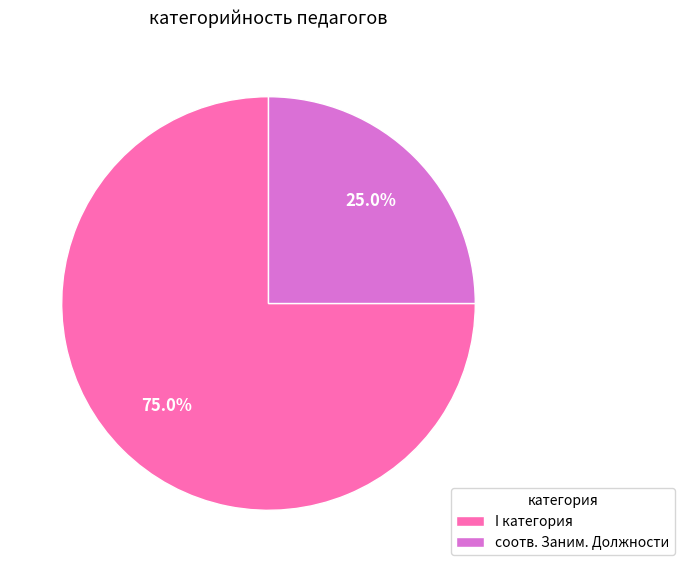

What percentage is NOT represented by соотв. Заним. Должности?

75.0%